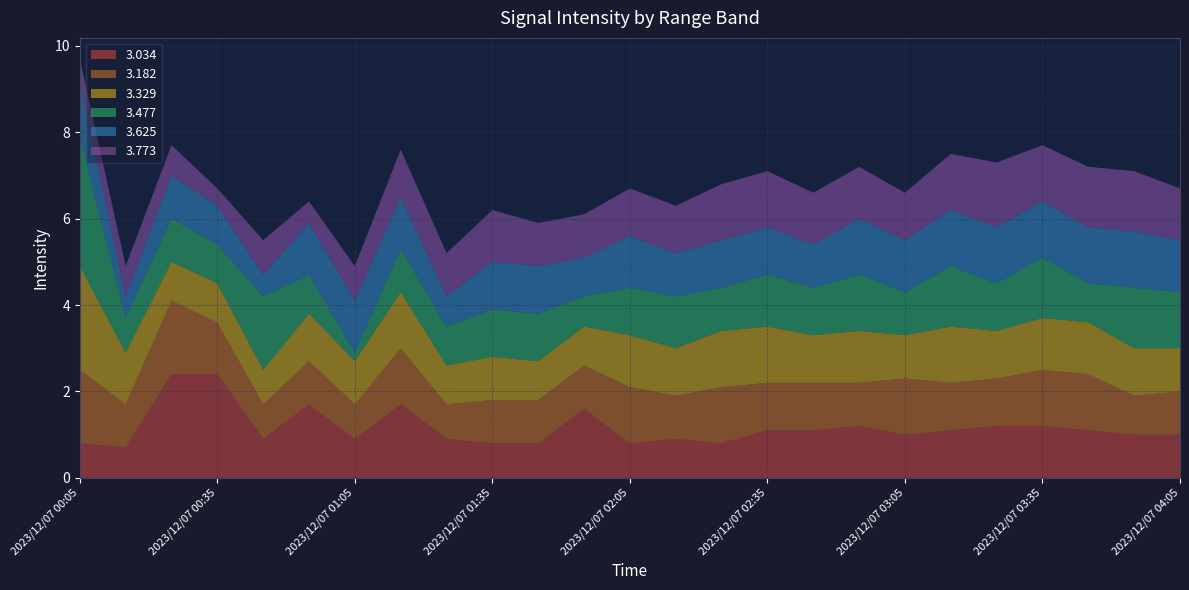

Reading right to left, extract all data points from this chart.

3.034: 2023/12/07 04:05=1.0	2023/12/07 03:55=1.0	2023/12/07 03:45=1.1	2023/12/07 03:35=1.2	2023/12/07 03:25=1.2	2023/12/07 03:15=1.1	2023/12/07 03:05=1.0	2023/12/07 02:55=1.2	2023/12/07 02:45=1.1	2023/12/07 02:35=1.1	2023/12/07 02:25=0.8	2023/12/07 02:15=0.9	2023/12/07 02:05=0.8	2023/12/07 01:55=1.6	2023/12/07 01:45=0.8	2023/12/07 01:35=0.8	2023/12/07 01:25=0.9	2023/12/07 01:15=1.7	2023/12/07 01:05=0.9	2023/12/07 00:55=1.7	2023/12/07 00:45=0.9	2023/12/07 00:35=2.4	2023/12/07 00:25=2.4	2023/12/07 00:15=0.7	2023/12/07 00:05=0.8
3.182: 2023/12/07 04:05=1.0	2023/12/07 03:55=0.9	2023/12/07 03:45=1.3	2023/12/07 03:35=1.3	2023/12/07 03:25=1.1	2023/12/07 03:15=1.1	2023/12/07 03:05=1.3	2023/12/07 02:55=1.0	2023/12/07 02:45=1.1	2023/12/07 02:35=1.1	2023/12/07 02:25=1.3	2023/12/07 02:15=1.0	2023/12/07 02:05=1.3	2023/12/07 01:55=1.0	2023/12/07 01:45=1.0	2023/12/07 01:35=1.0	2023/12/07 01:25=0.8	2023/12/07 01:15=1.3	2023/12/07 01:05=0.8	2023/12/07 00:55=1.0	2023/12/07 00:45=0.8	2023/12/07 00:35=1.2	2023/12/07 00:25=1.7	2023/12/07 00:15=1.0	2023/12/07 00:05=1.7
3.329: 2023/12/07 04:05=1.0	2023/12/07 03:55=1.1	2023/12/07 03:45=1.2	2023/12/07 03:35=1.2	2023/12/07 03:25=1.1	2023/12/07 03:15=1.3	2023/12/07 03:05=1.0	2023/12/07 02:55=1.2	2023/12/07 02:45=1.1	2023/12/07 02:35=1.3	2023/12/07 02:25=1.3	2023/12/07 02:15=1.1	2023/12/07 02:05=1.2	2023/12/07 01:55=0.9	2023/12/07 01:45=0.9	2023/12/07 01:35=1.0	2023/12/07 01:25=0.9	2023/12/07 01:15=1.3	2023/12/07 01:05=1.0	2023/12/07 00:55=1.1	2023/12/07 00:45=0.8	2023/12/07 00:35=0.9	2023/12/07 00:25=0.9	2023/12/07 00:15=1.2	2023/12/07 00:05=2.4
3.477: 2023/12/07 04:05=1.3	2023/12/07 03:55=1.4	2023/12/07 03:45=0.9	2023/12/07 03:35=1.4	2023/12/07 03:25=1.1	2023/12/07 03:15=1.4	2023/12/07 03:05=1.0	2023/12/07 02:55=1.3	2023/12/07 02:45=1.1	2023/12/07 02:35=1.2	2023/12/07 02:25=1.0	2023/12/07 02:15=1.2	2023/12/07 02:05=1.1	2023/12/07 01:55=0.7	2023/12/07 01:45=1.1	2023/12/07 01:35=1.1	2023/12/07 01:25=0.9	2023/12/07 01:15=1.0	2023/12/07 01:05=0.2	2023/12/07 00:55=0.9	2023/12/07 00:45=1.7	2023/12/07 00:35=0.9	2023/12/07 00:25=1.0	2023/12/07 00:15=0.8	2023/12/07 00:05=3.0
3.625: 2023/12/07 04:05=1.2	2023/12/07 03:55=1.3	2023/12/07 03:45=1.3	2023/12/07 03:35=1.3	2023/12/07 03:25=1.3	2023/12/07 03:15=1.3	2023/12/07 03:05=1.2	2023/12/07 02:55=1.3	2023/12/07 02:45=1.0	2023/12/07 02:35=1.1	2023/12/07 02:25=1.1	2023/12/07 02:15=1.0	2023/12/07 02:05=1.2	2023/12/07 01:55=0.9	2023/12/07 01:45=1.1	2023/12/07 01:35=1.1	2023/12/07 01:25=0.7	2023/12/07 01:15=1.2	2023/12/07 01:05=1.2	2023/12/07 00:55=1.2	2023/12/07 00:45=0.5	2023/12/07 00:35=0.9	2023/12/07 00:25=1.0	2023/12/07 00:15=0.5	2023/12/07 00:05=1.3
3.773: 2023/12/07 04:05=1.2	2023/12/07 03:55=1.4	2023/12/07 03:45=1.4	2023/12/07 03:35=1.3	2023/12/07 03:25=1.5	2023/12/07 03:15=1.3	2023/12/07 03:05=1.1	2023/12/07 02:55=1.2	2023/12/07 02:45=1.2	2023/12/07 02:35=1.3	2023/12/07 02:25=1.3	2023/12/07 02:15=1.1	2023/12/07 02:05=1.1	2023/12/07 01:55=1.0	2023/12/07 01:45=1.0	2023/12/07 01:35=1.2	2023/12/07 01:25=1.0	2023/12/07 01:15=1.1	2023/12/07 01:05=0.8	2023/12/07 00:55=0.5	2023/12/07 00:45=0.8	2023/12/07 00:35=0.4	2023/12/07 00:25=0.7	2023/12/07 00:15=0.7	2023/12/07 00:05=0.5